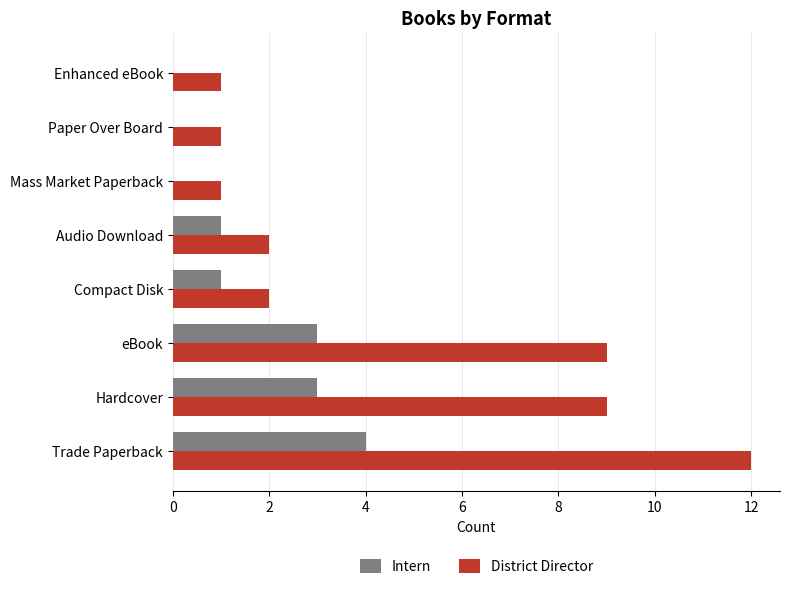

Which series has the largest total across all categories?

District Director